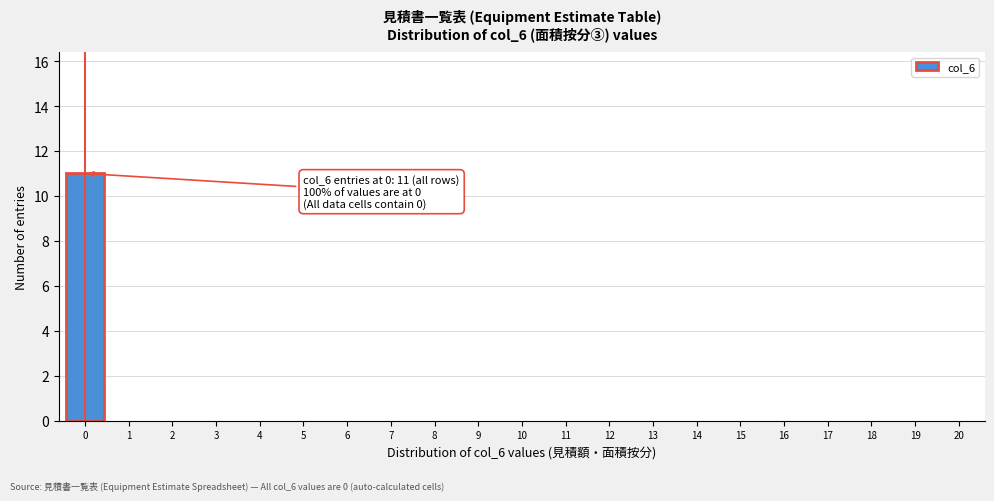

Reading left to right, transcribe all the data shown in this chart.

0=11	1=0	2=0	3=0	4=0	5=0	6=0	7=0	8=0	9=0	10=0	11=0	12=0	13=0	14=0	15=0	16=0	17=0	18=0	19=0	20=0